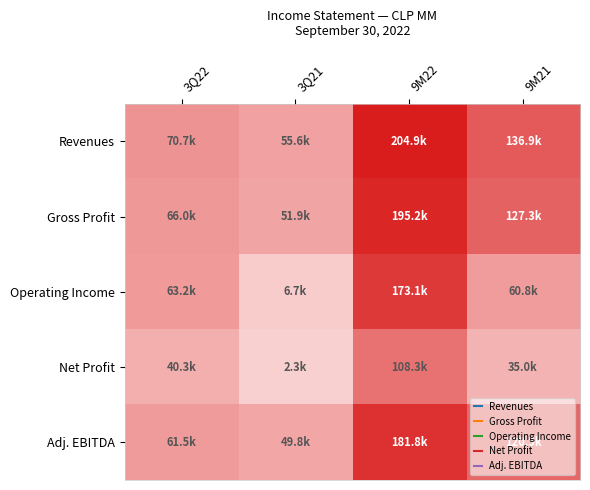

Which series has the largest range (max minus min)?

Operating Income